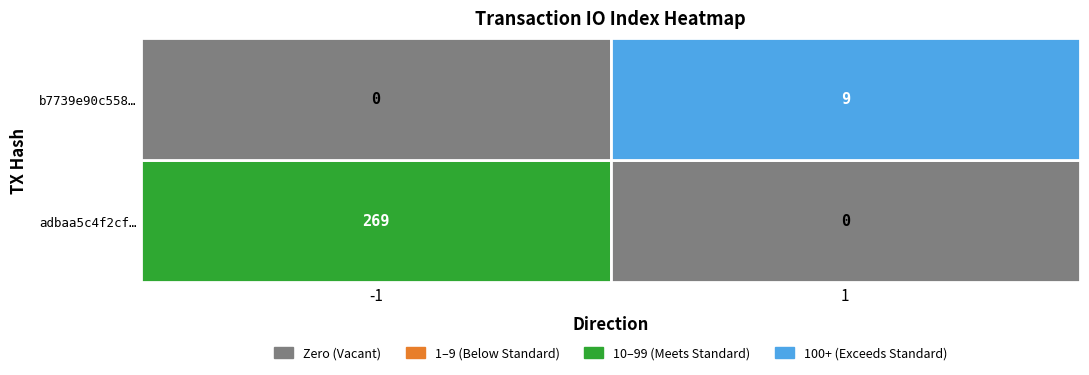

What is the difference between the maximum and minimum values in the b7739e90c558… series?

9